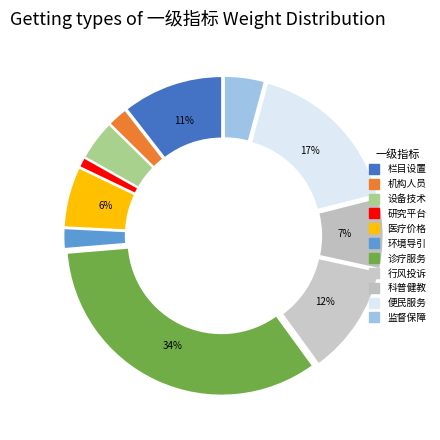

What is the largest slice in the pie chart?

诊疗服务